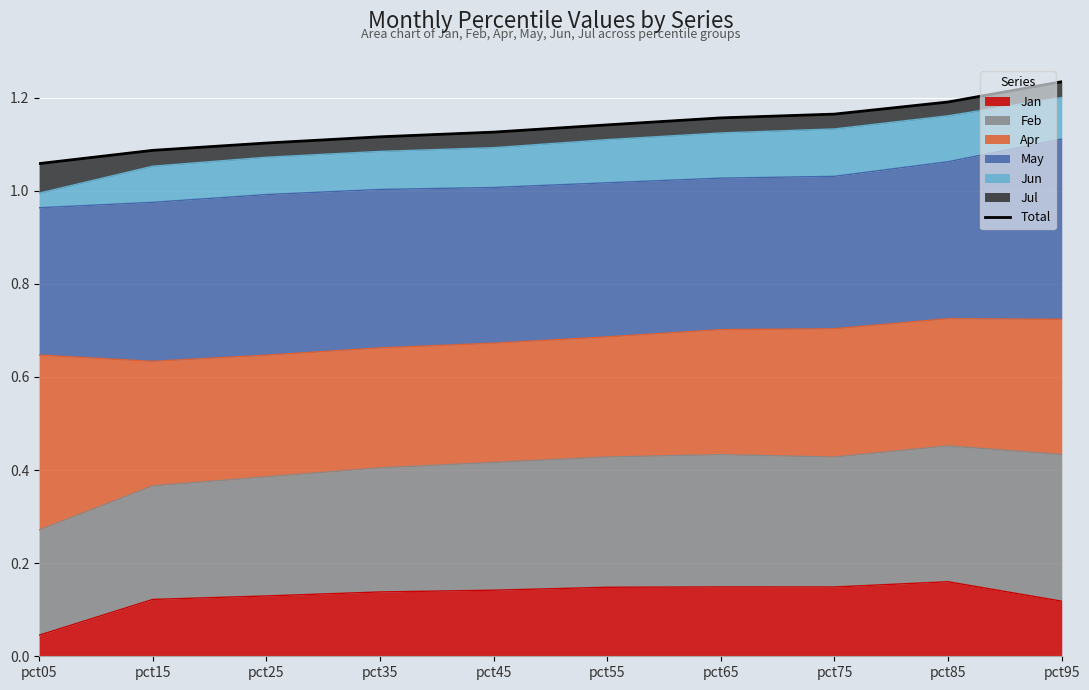

Reading left to right, what are all the values shown in this chart?

1.1	1.1	1.1	1.1	1.1	1.1	1.2	1.2	1.2	1.2